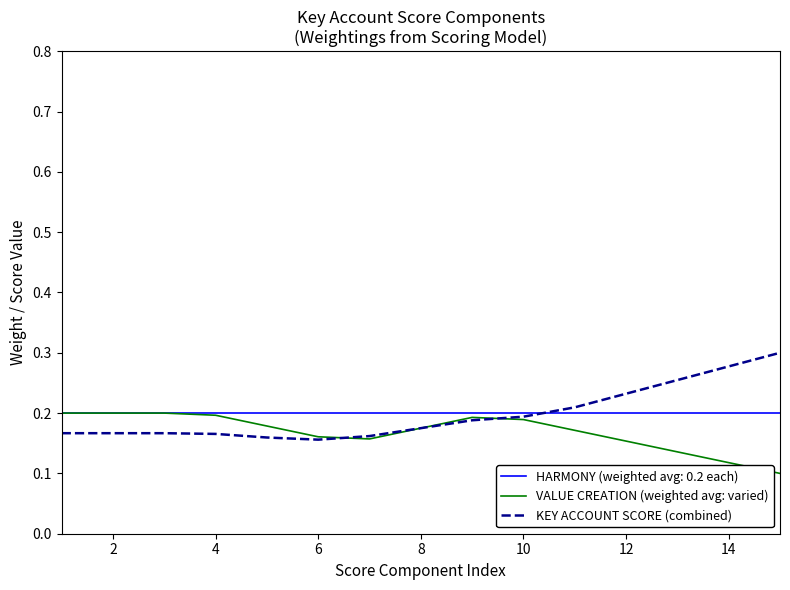

How many lines are shown in the chart?

3